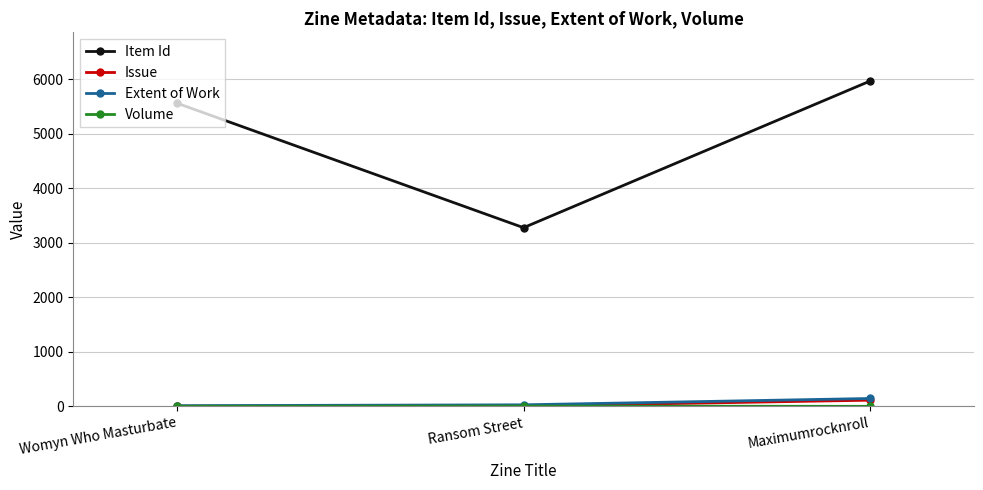

Which series has the largest range (max minus min)?

Item Id